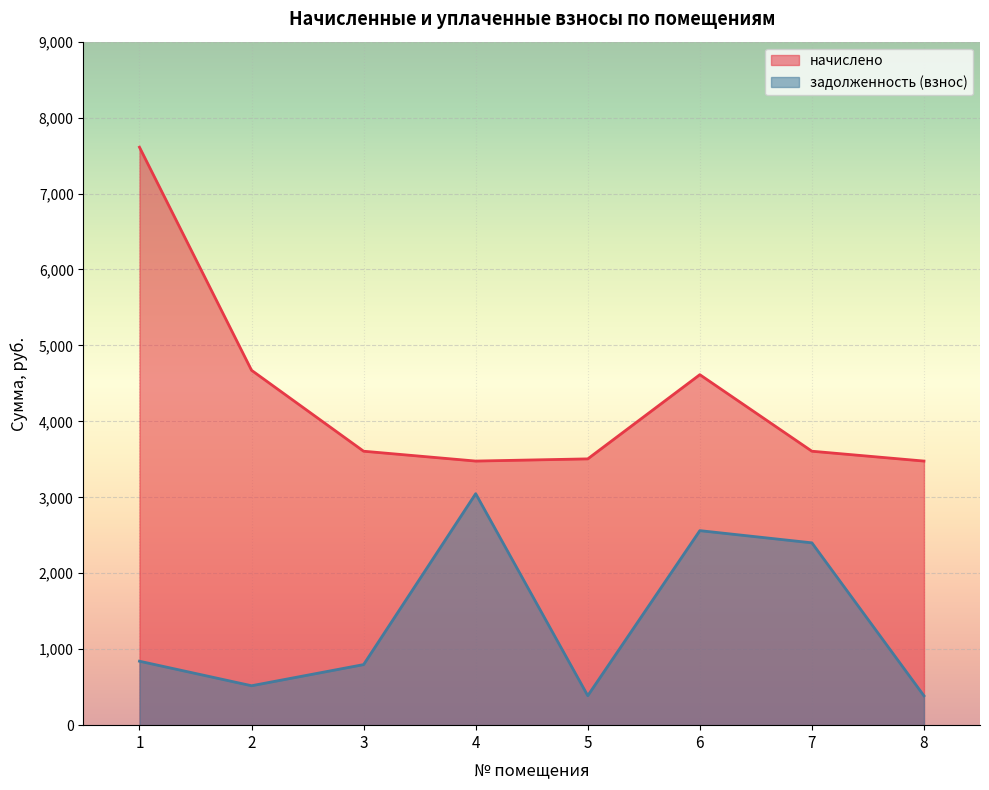

How many interior local peaks does the начислено series have?

1